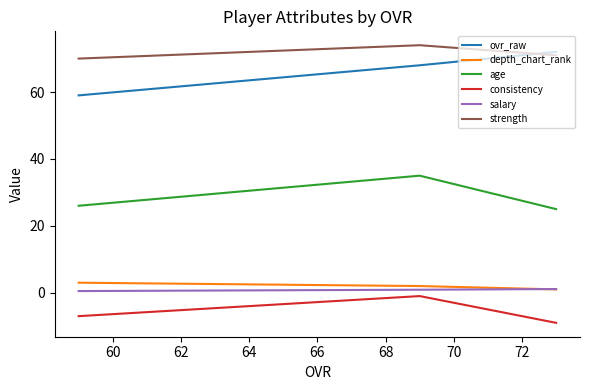

How many lines are shown in the chart?

6